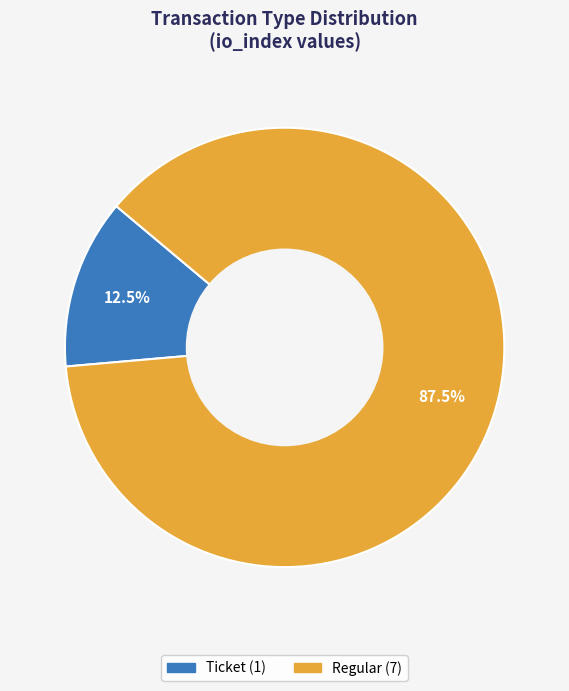

To the nearest percent, what is the combined percentage of Ticket and Regular?

100%